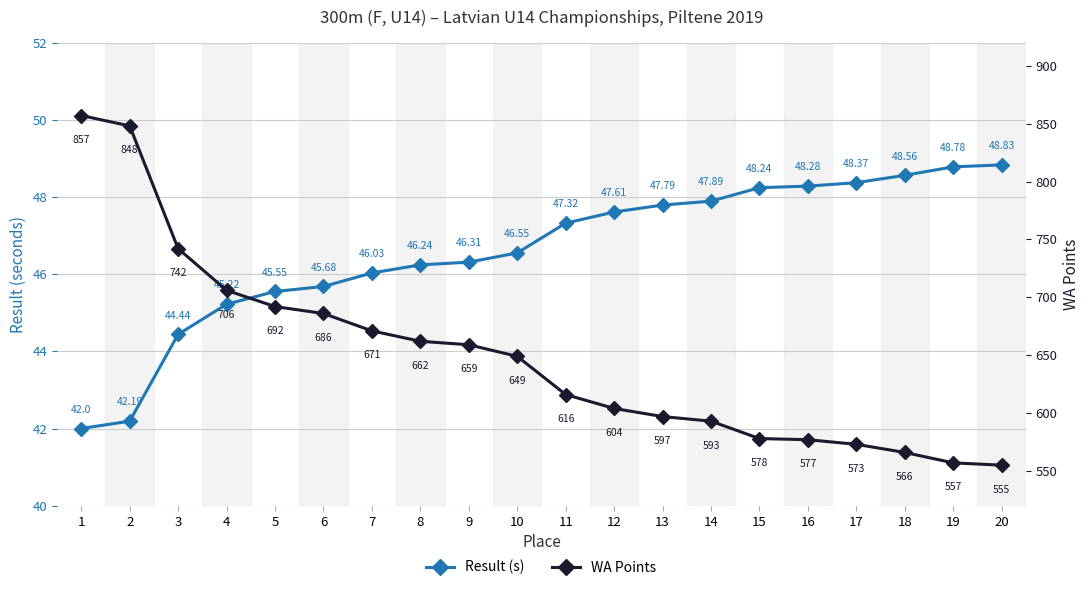

What value does the WA Points series have at 5?

692.0